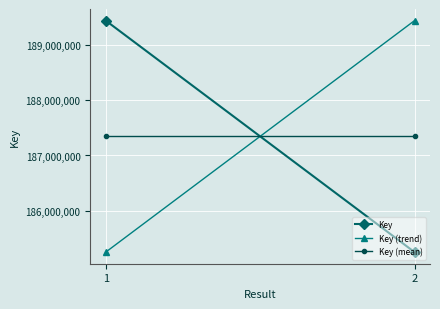

What is the sum of all Key (trend) values?

374695513.0